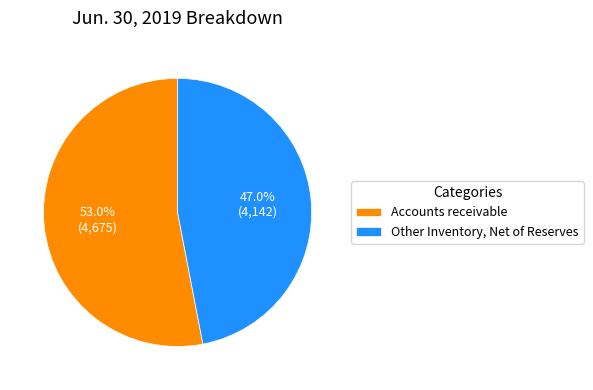

What percentage is the Other Inventory, Net of Reserves slice, to the nearest percent?

47%